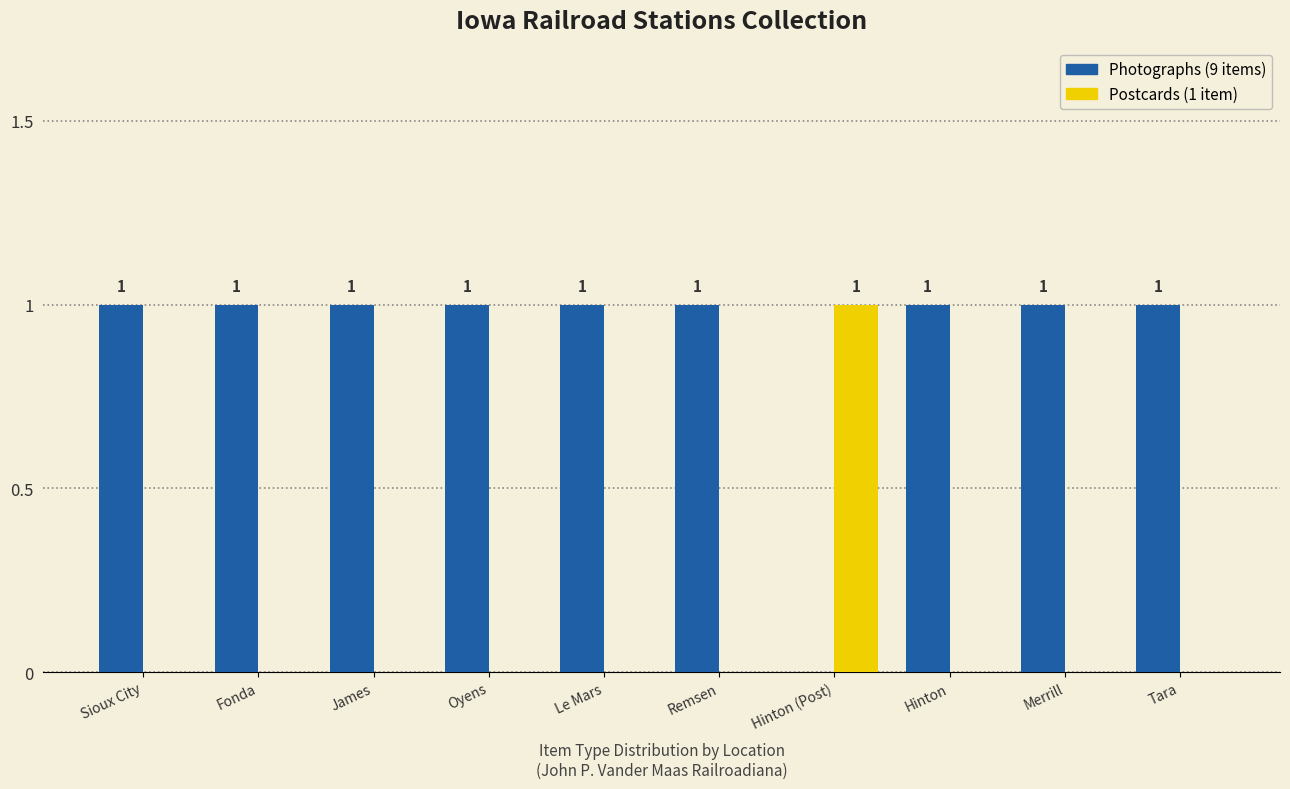

Reading left to right, what are all the values shown in this chart?

Photographs: Sioux City=1	Fonda=1	James=1	Oyens=1	Le Mars=1	Remsen=1	Hinton (Post)=0	Hinton=1	Merrill=1	Tara=1
Postcards: Sioux City=0	Fonda=0	James=0	Oyens=0	Le Mars=0	Remsen=0	Hinton (Post)=1	Hinton=0	Merrill=0	Tara=0